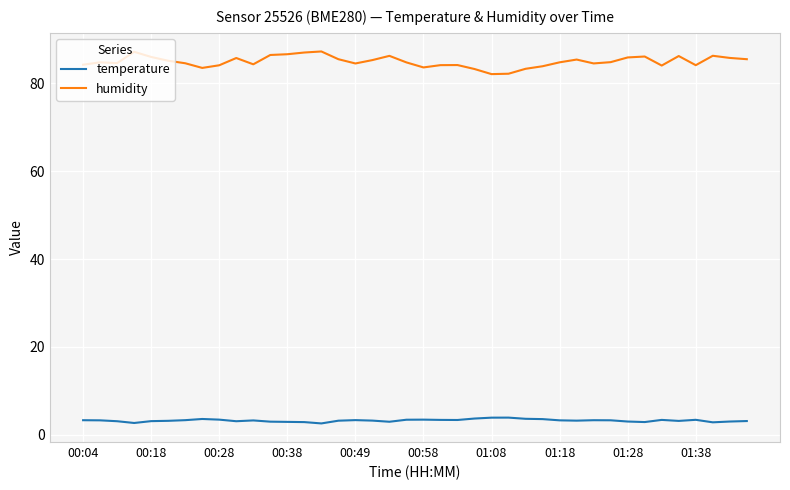

Which series has the largest range (max minus min)?

humidity